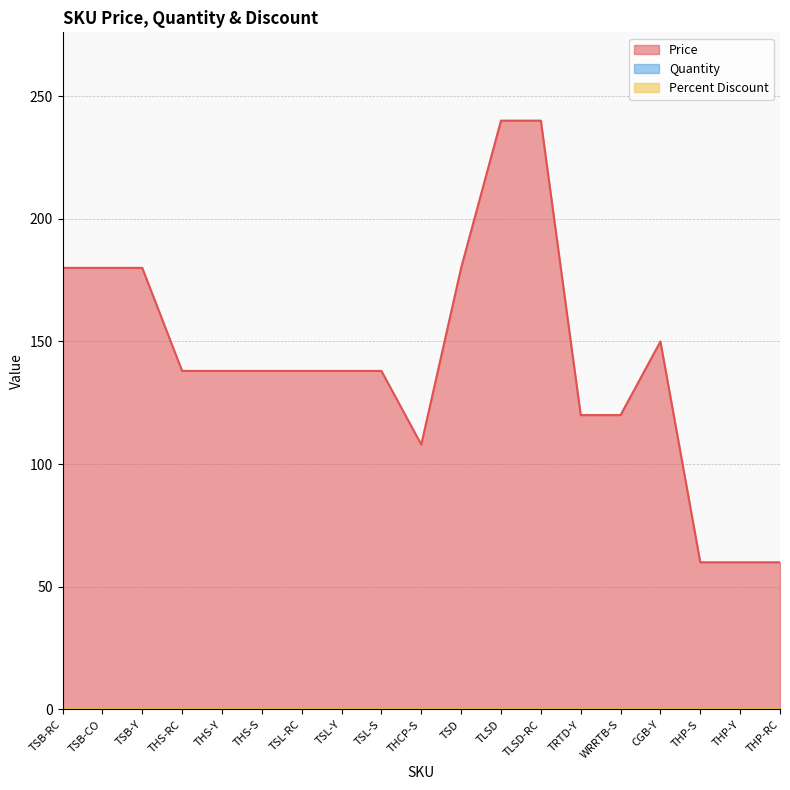

What is the value of the Price point at the 12th from the left?

240.0